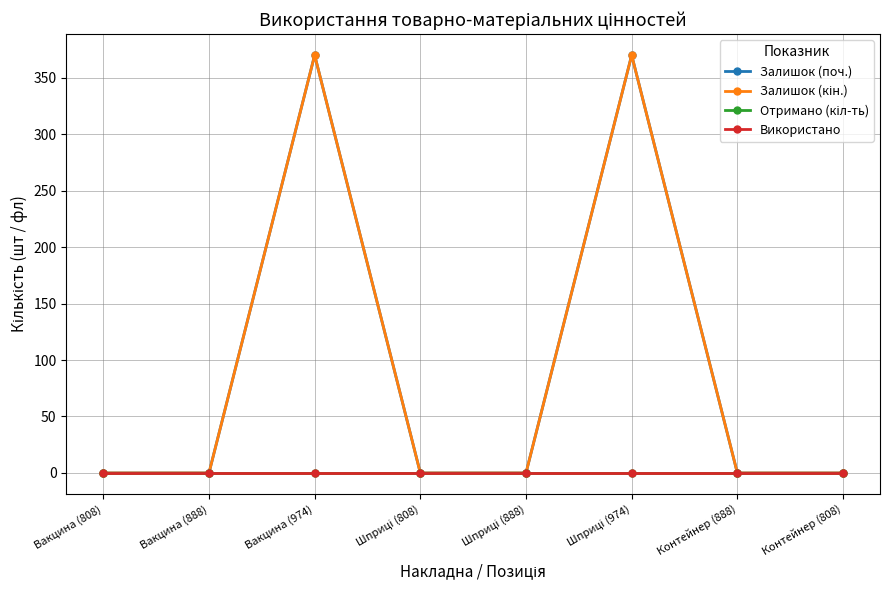

Reading left to right, list all the values displayed in this chart.

Залишок (поч.): Вакцина (808)=0	Вакцина (888)=0	Вакцина (974)=370	Шприці (808)=0	Шприці (888)=0	Шприці (974)=370	Контейнер (888)=0	Контейнер (808)=0
Залишок (кін.): Вакцина (808)=0	Вакцина (888)=0	Вакцина (974)=370	Шприці (808)=0	Шприці (888)=0	Шприці (974)=370	Контейнер (888)=0	Контейнер (808)=0
Отримано (кіл-ть): Вакцина (808)=0	Вакцина (888)=0	Вакцина (974)=0	Шприці (808)=0	Шприці (888)=0	Шприці (974)=0	Контейнер (888)=0	Контейнер (808)=0
Використано: Вакцина (808)=0	Вакцина (888)=0	Вакцина (974)=0	Шприці (808)=0	Шприці (888)=0	Шприці (974)=0	Контейнер (888)=0	Контейнер (808)=0